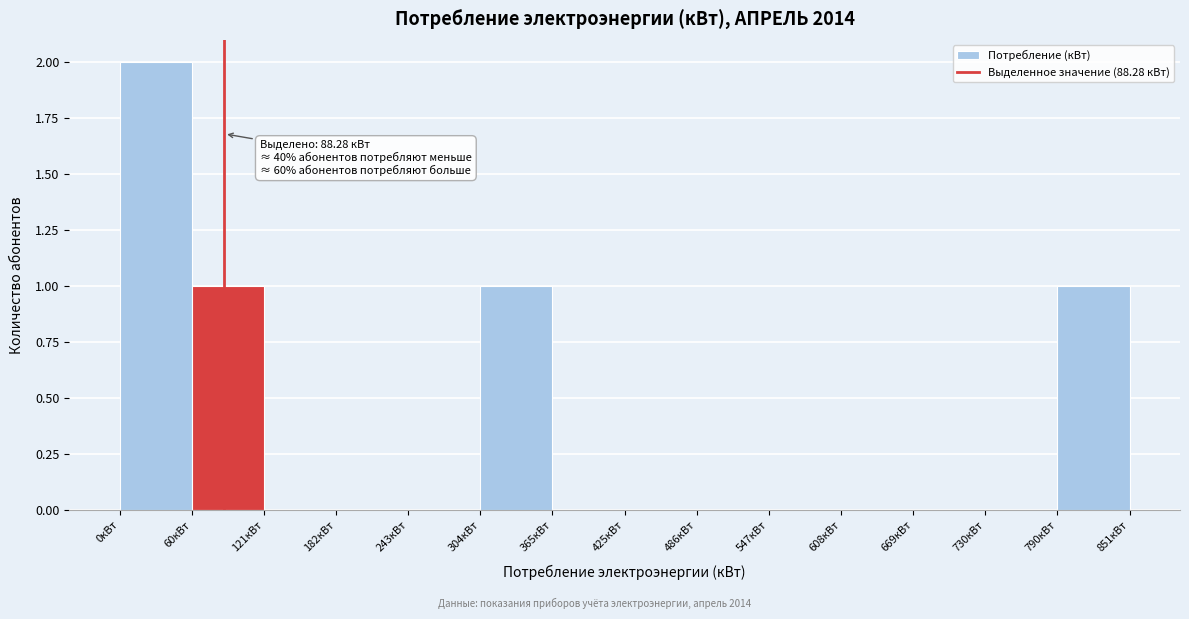

Which range on the x-axis has the tallest bar?

0 to 60